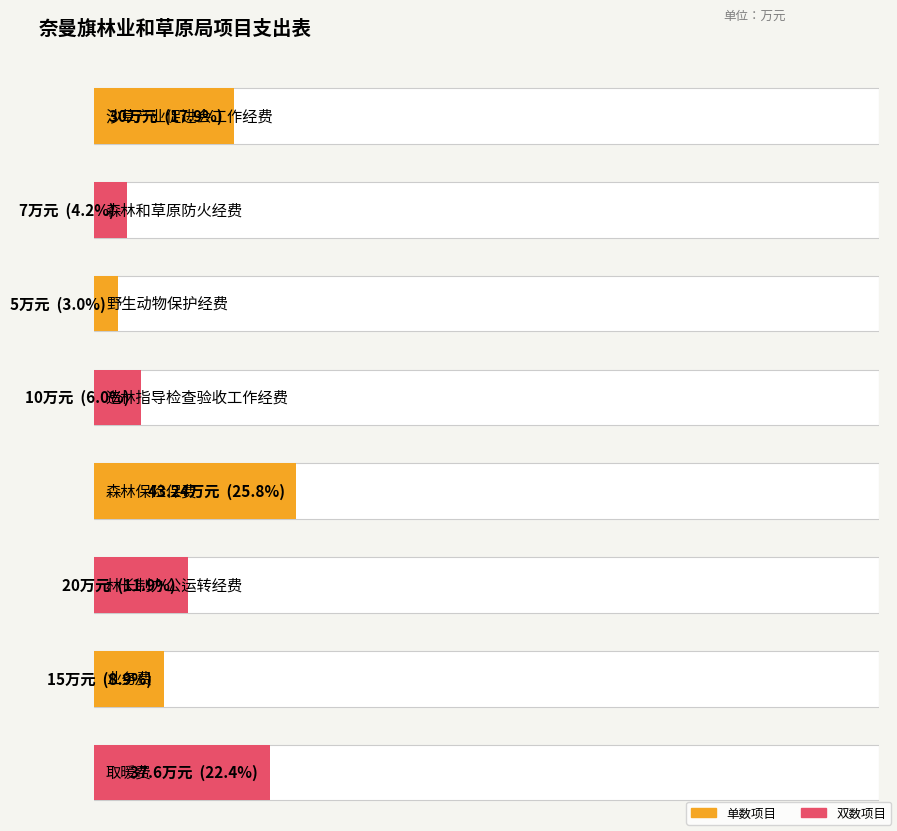

Does the chart contain stacked bars?

No